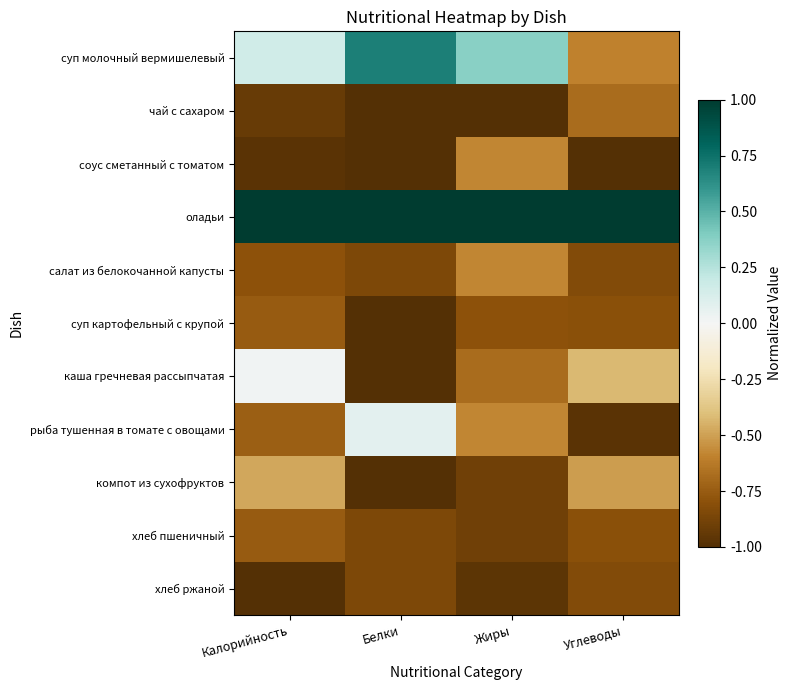

What is the difference between the highest and lowest values at Углеводы?

2.0